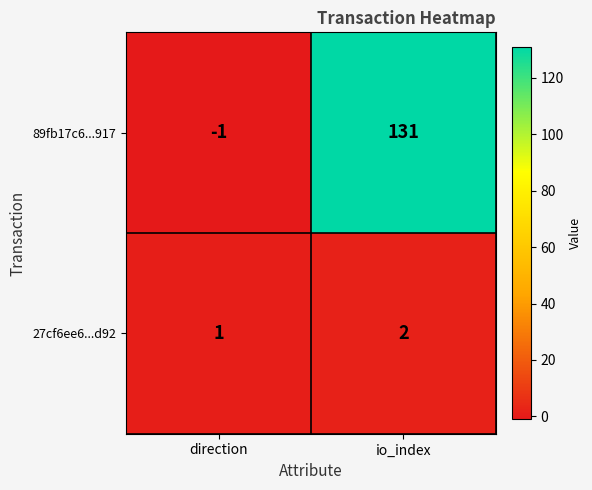

What is the average value of the 89fb17c6...917 series?

65